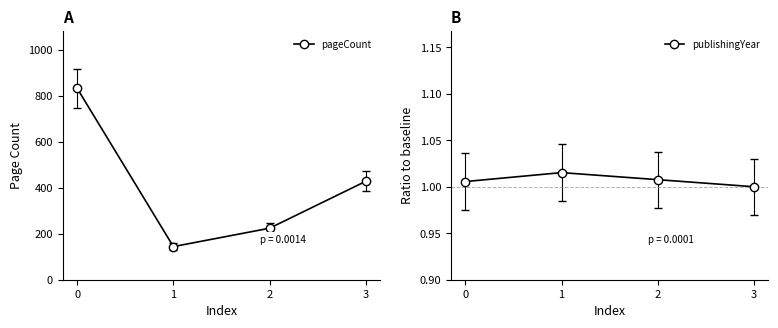

Reading left to right, what are all the values shown in this chart?

pageCount: 832.0	144.0	224.0	428.0
publishingYear: 1.0	1.0	1.0	1.0